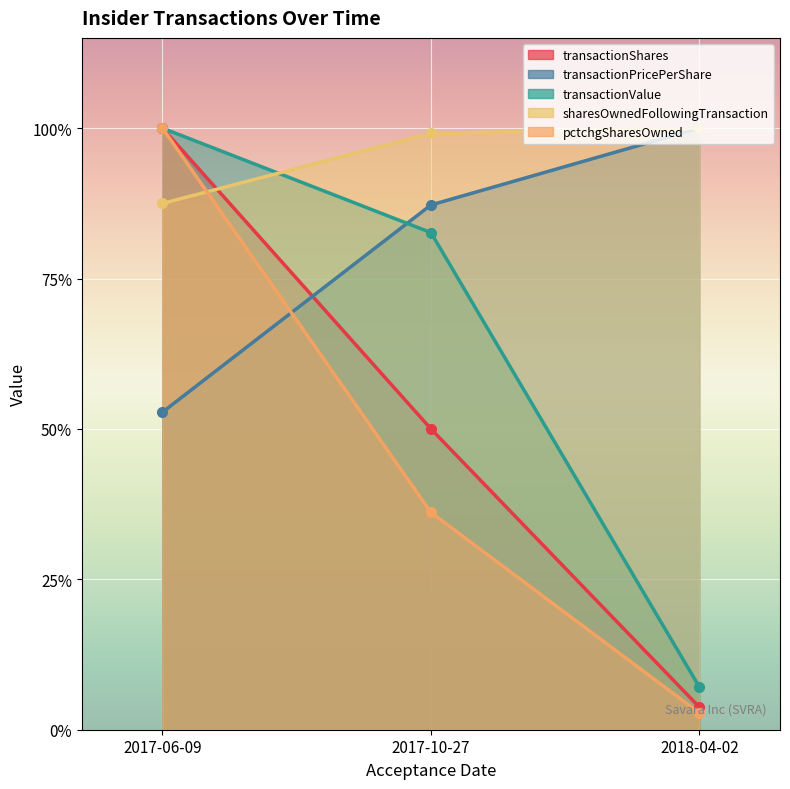

Reading left to right, transcribe all the data shown in this chart.

transactionShares: 2017-06-09=1.0	2017-10-27=0.5	2018-04-02=0.0
transactionPricePerShare: 2017-06-09=0.5	2017-10-27=0.9	2018-04-02=1.0
transactionValue: 2017-06-09=1.0	2017-10-27=0.8	2018-04-02=0.1
sharesOwnedFollowingTransaction: 2017-06-09=0.9	2017-10-27=1.0	2018-04-02=1.0
pctchgSharesOwned: 2017-06-09=1.0	2017-10-27=0.4	2018-04-02=0.0